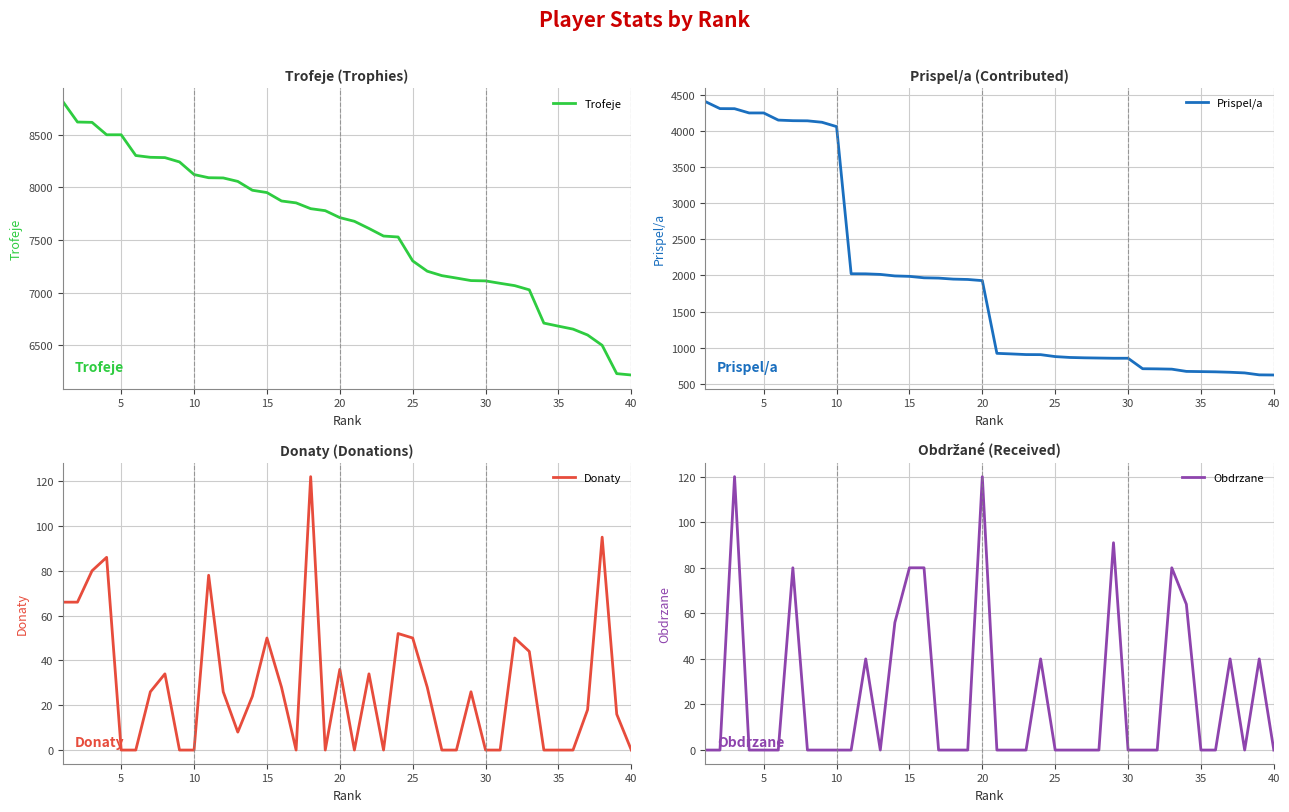

Which series has the largest total across all categories?

Trofeje